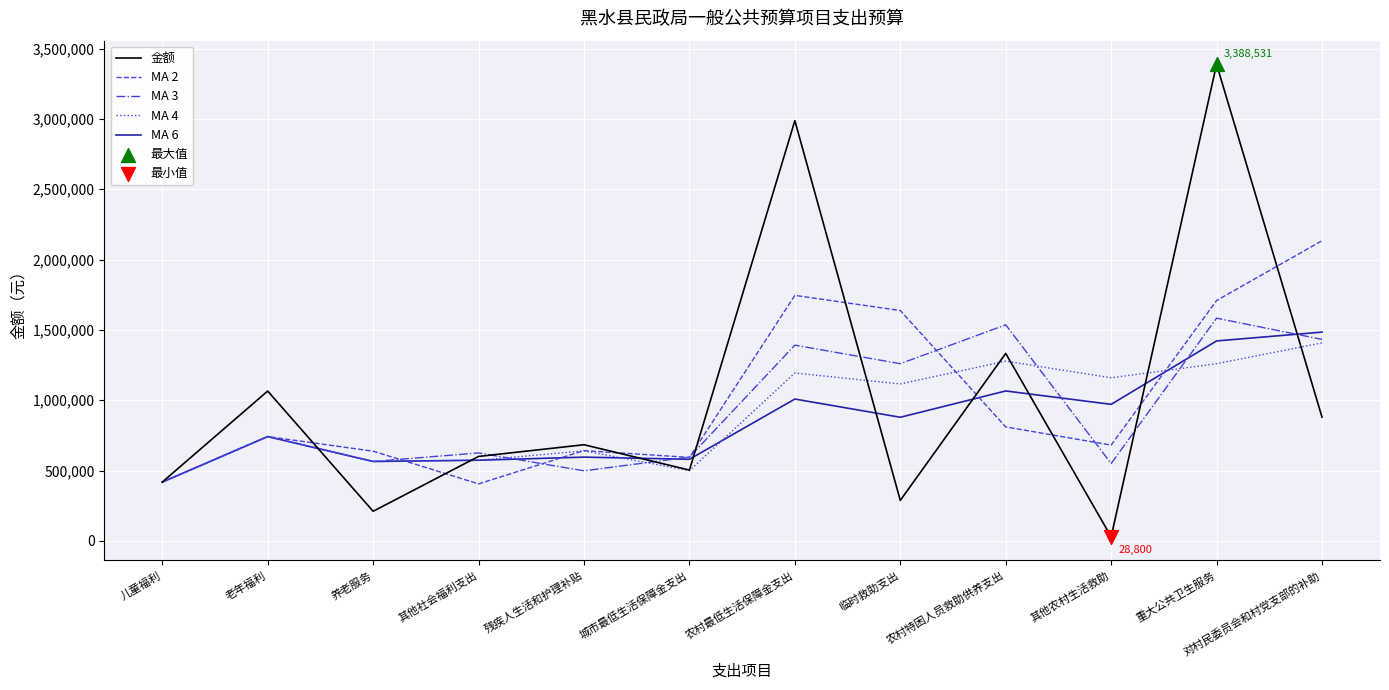

Which series changed the most between 农村最低生活保障金支出 and 临时救助支出?

金额